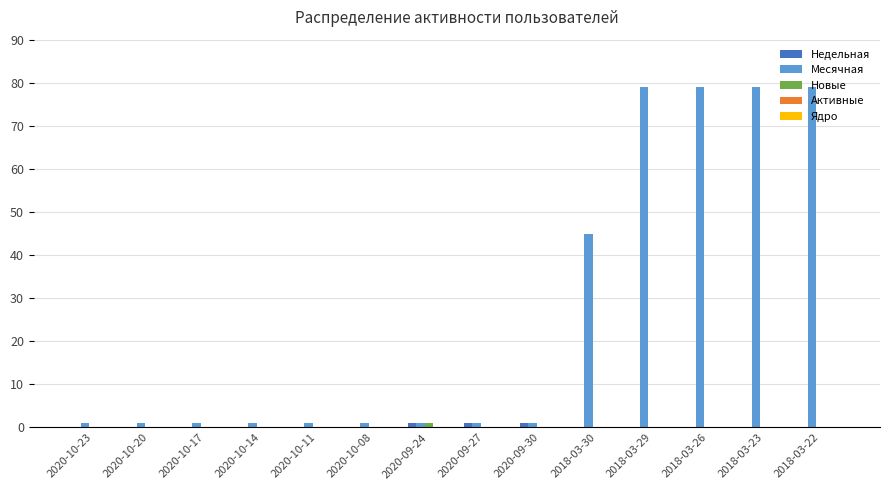

At which label is Месячная closest to 40?

2018-03-30